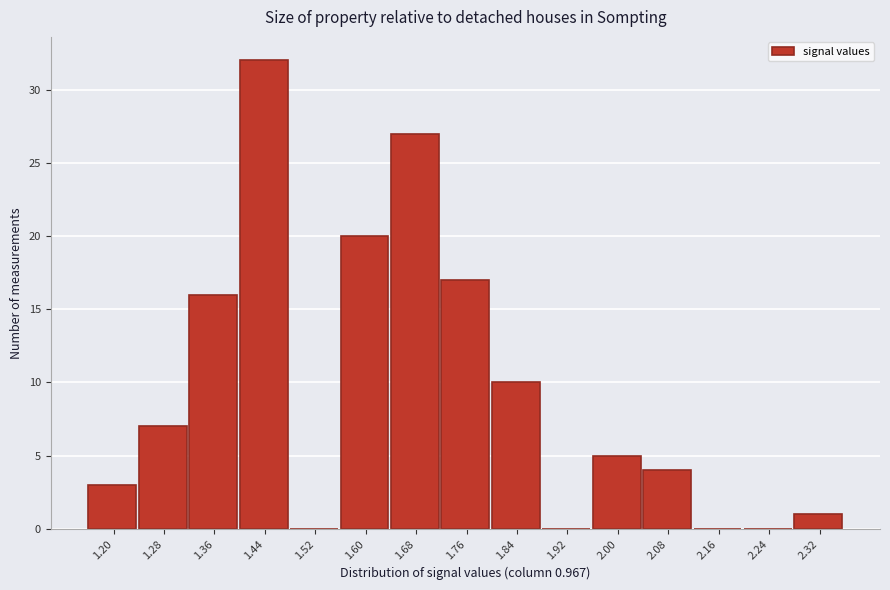

Reading left to right, extract all data points from this chart.

1.20=3	1.28=7	1.36=16	1.44=32	1.52=0	1.60=20	1.68=27	1.76=17	1.84=10	1.92=0	2.00=5	2.08=4	2.16=0	2.24=0	2.32=1